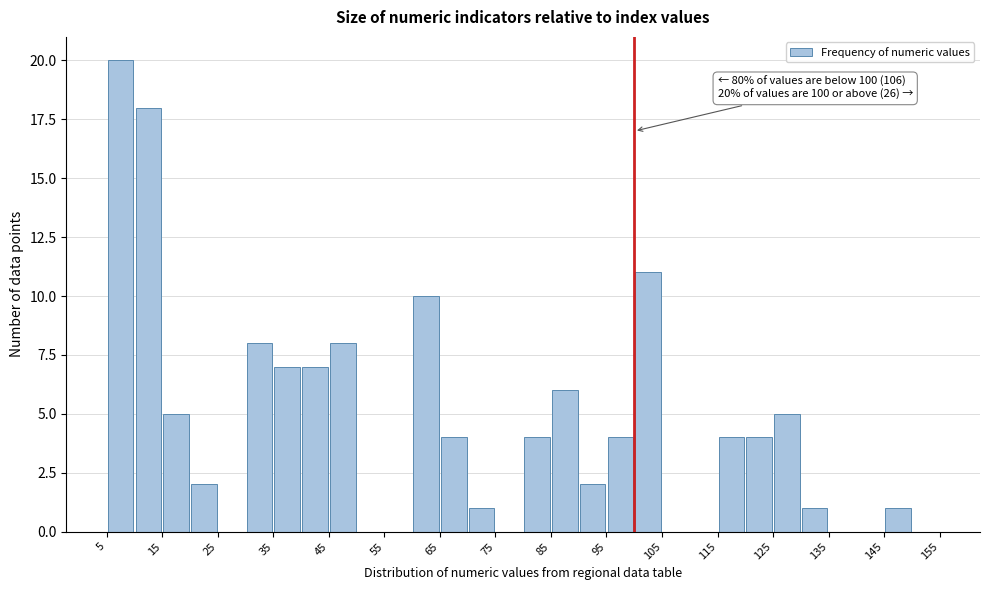

Over which range of the x-axis is the bar tallest?

5 to 10